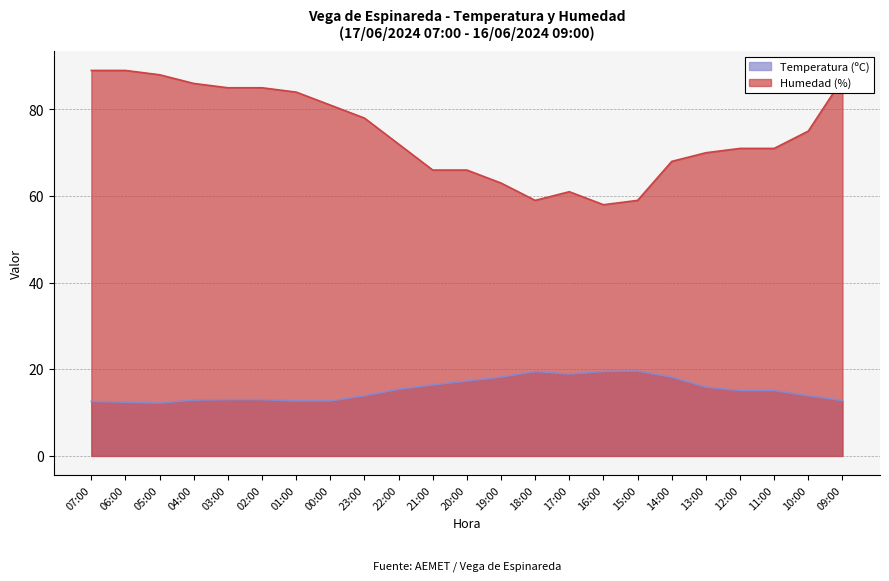

True or false: Humedad (%) has a value of 23.4 at 02:00.

False